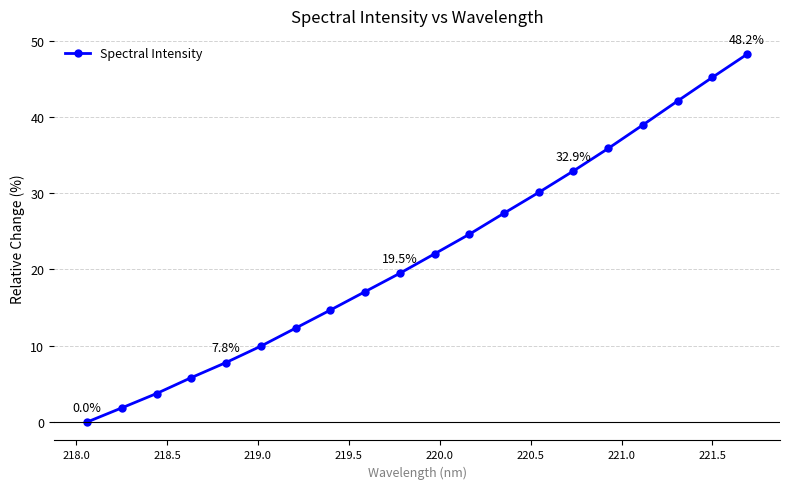

What is the maximum value shown in the chart?

48.2